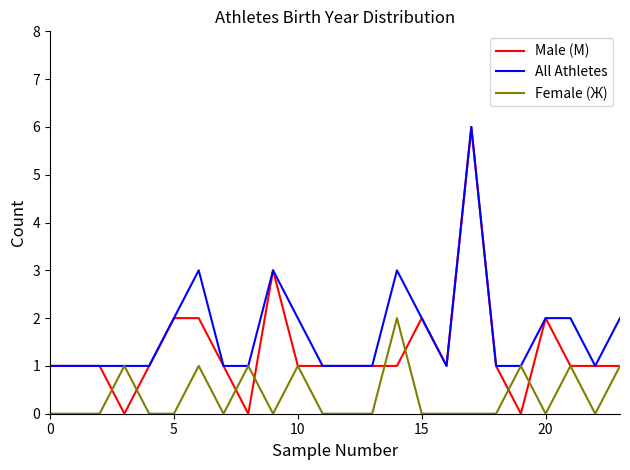

What is the highest value of the All Athletes series?

6